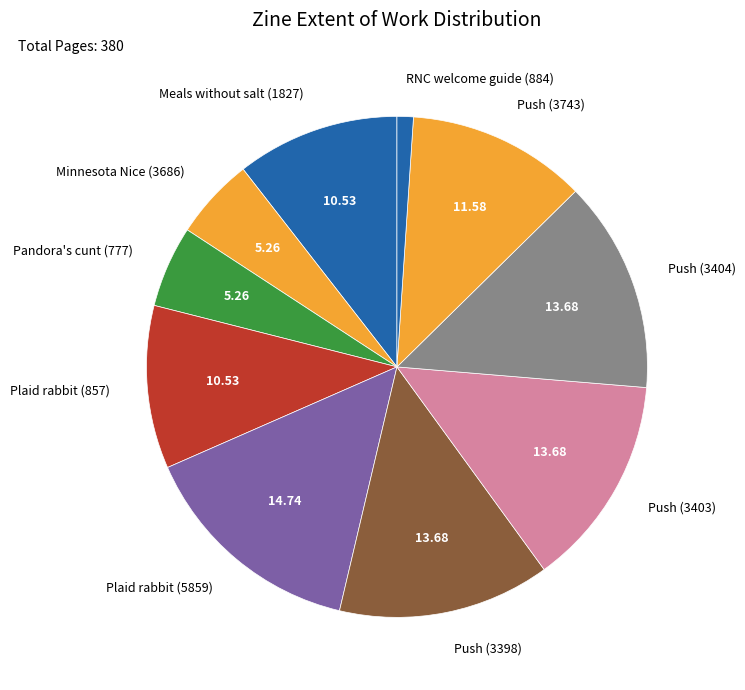

Does Plaid rabbit (857) account for over 50% of the chart?

No